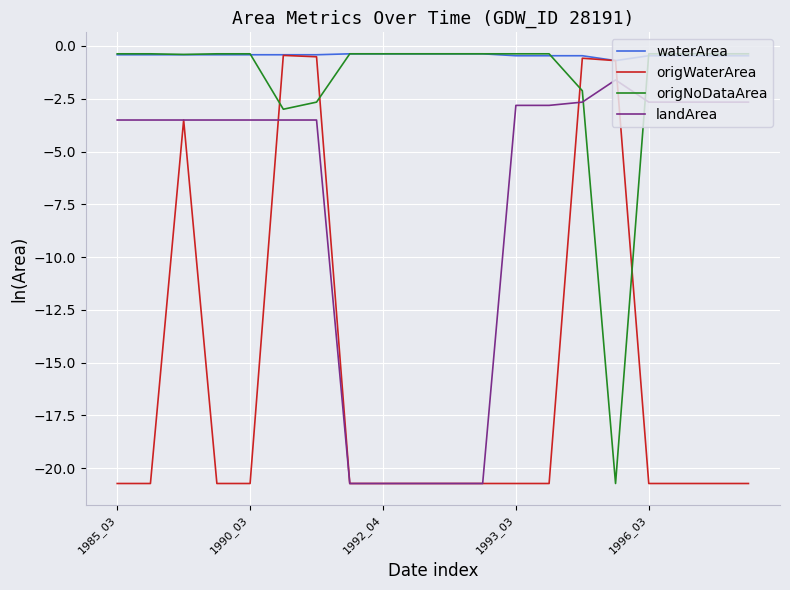

Which series has the largest total across all categories?

waterArea